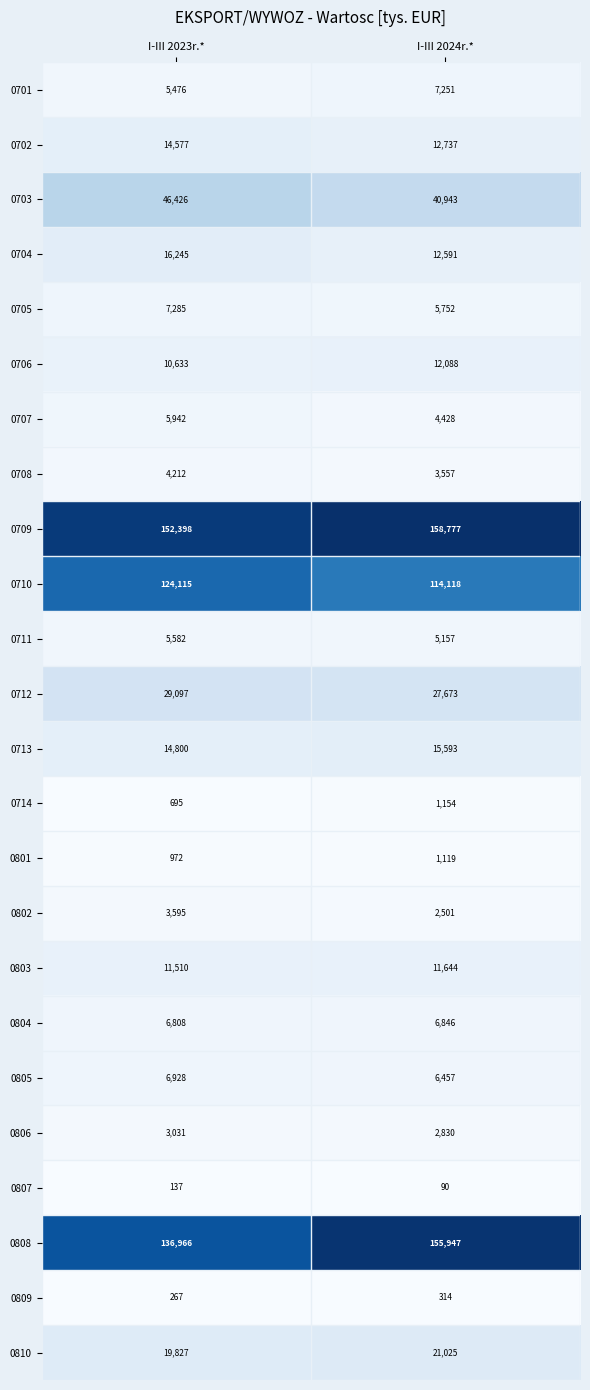

Rank the series at I-III 2024r.* from lowest to highest value.

0807, 0809, 0801, 0714, 0802, 0806, 0708, 0707, 0711, 0705, 0805, 0804, 0701, 0803, 0706, 0704, 0702, 0713, 0810, 0712, 0703, 0710, 0808, 0709